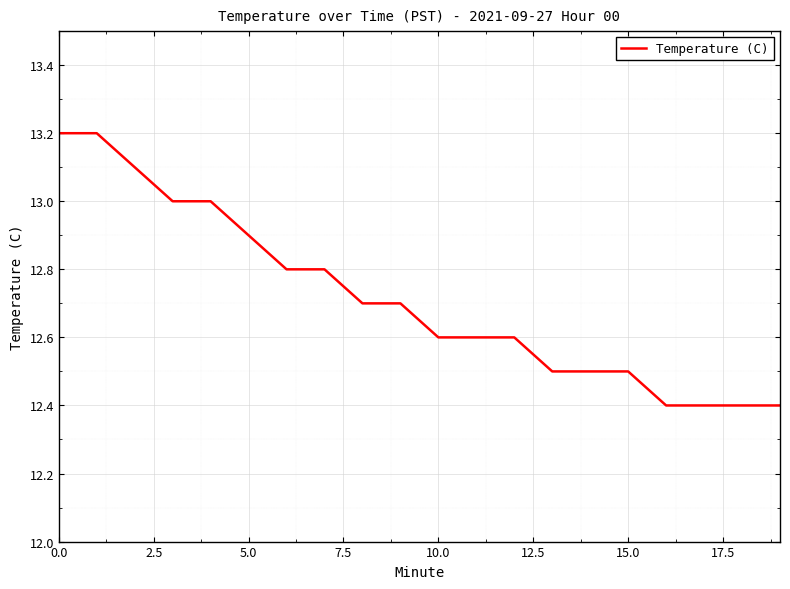

What is the difference between the maximum and minimum values?

0.8